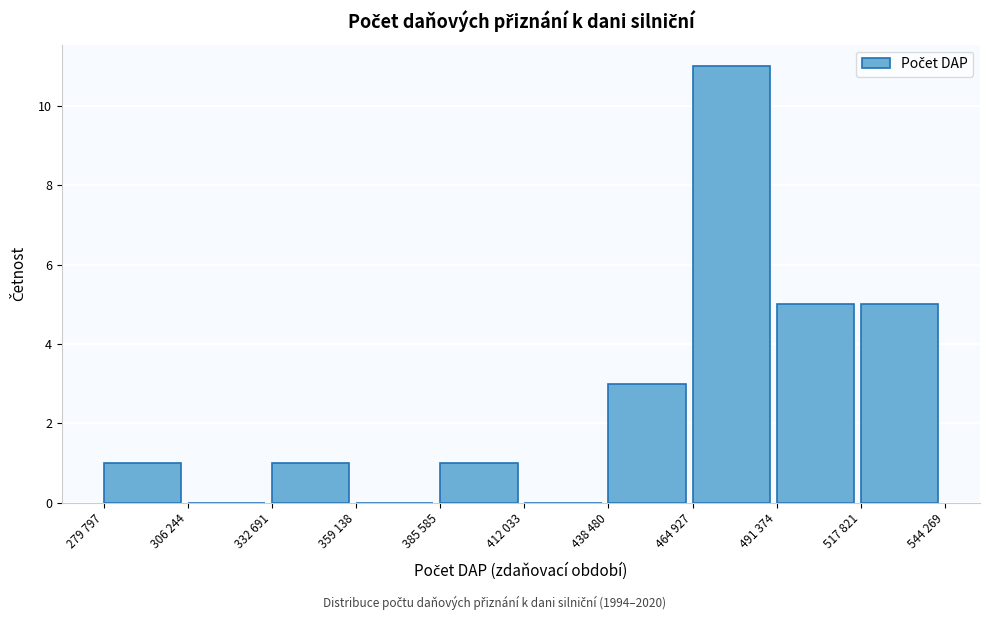

Reading right to left, list all the values displayed in this chart.

517 821=5	491 374=5	464 927=11	438 480=3	412 033=0	385 585=1	359 138=0	332 691=1	306 244=0	279 797=1